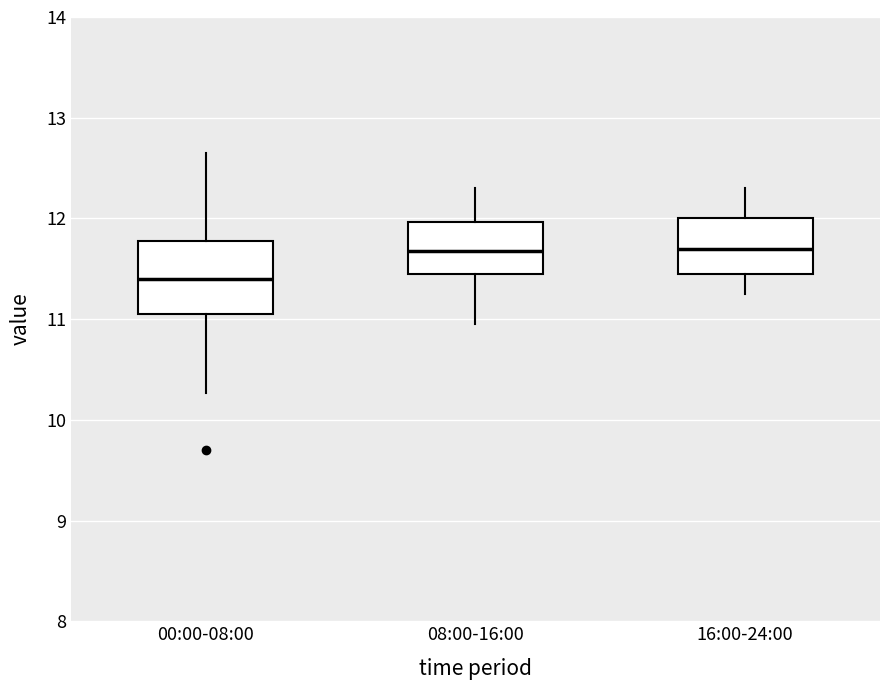

Reading left to right, transcribe this box plot: for each box, give where its median line is, the range the box spans, and where its two whiskers end, as read against the y-axis. The values are not printed on the chart, so give them approximately, as read against the axis.

00:00-08:00: median 11.4, box 11.1 to 11.8, whiskers 10.3 to 12.7
08:00-16:00: median 11.7, box 11.5 to 12.0, whiskers 11.0 to 12.3
16:00-24:00: median 11.7, box 11.5 to 12.0, whiskers 11.3 to 12.3